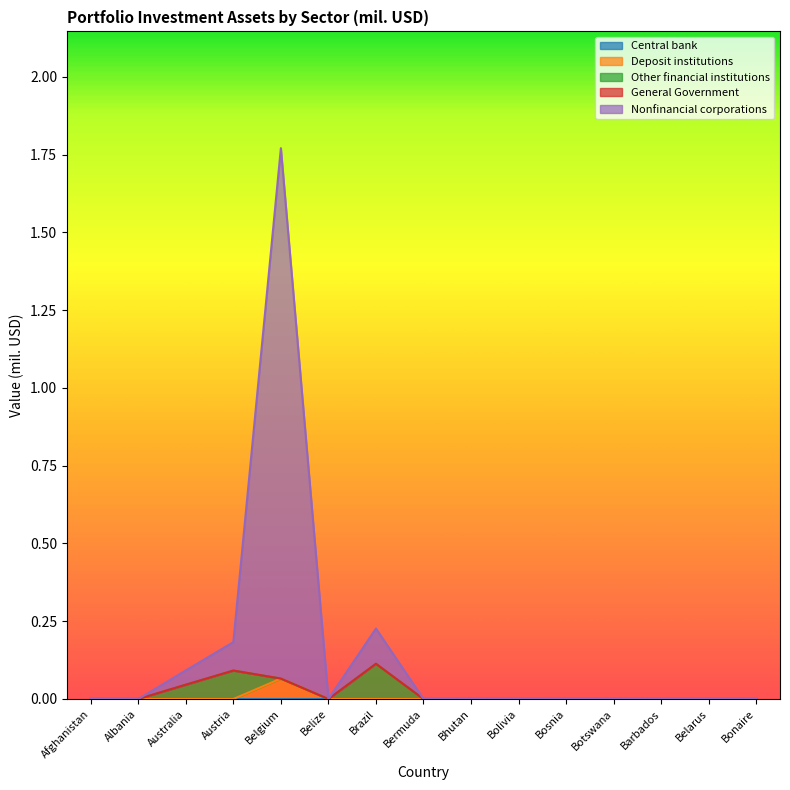

The value of Deposit institutions at Bosnia is 0.0. True or false?

True